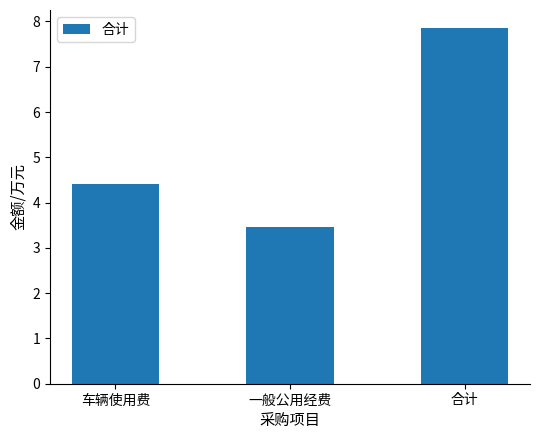

What is the maximum value shown in the chart?

7.9